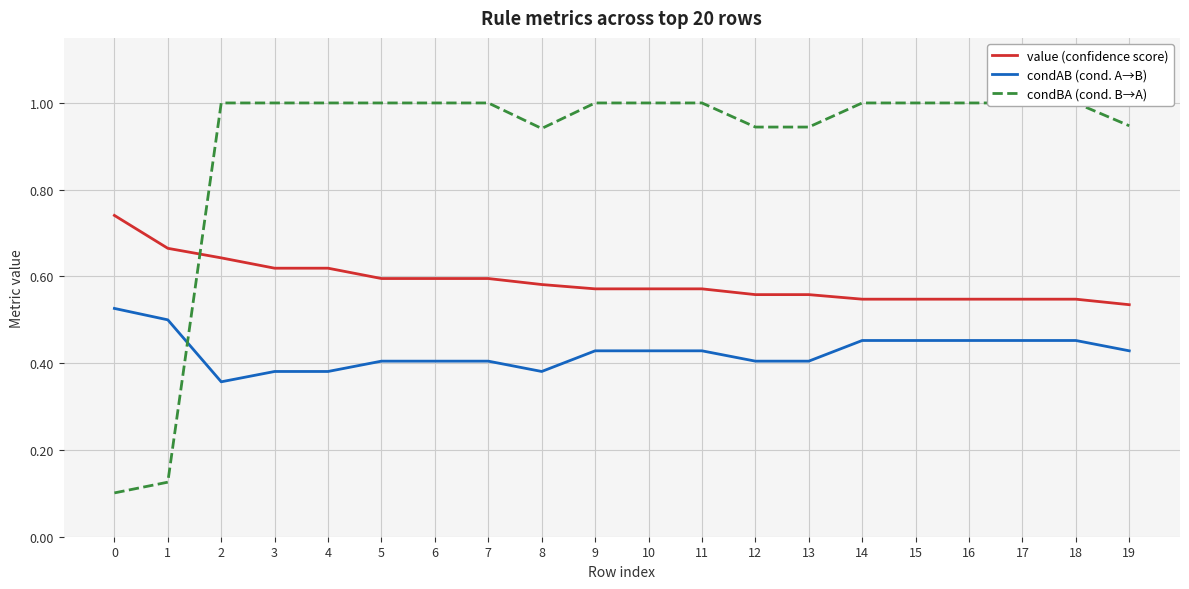

The value of value (confidence score) at 3 is 0.6. True or false?

True